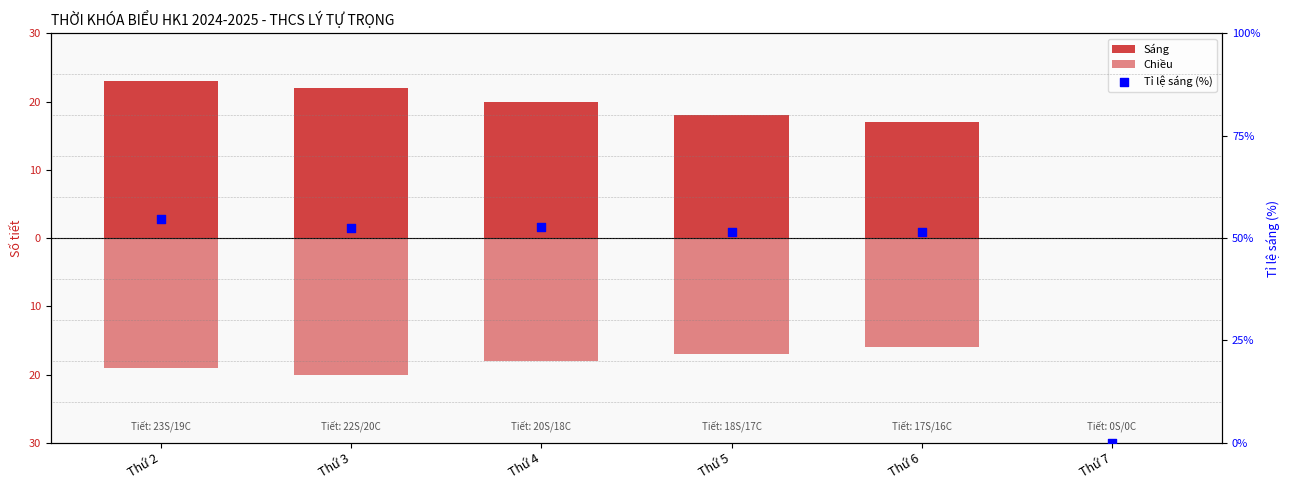

Which series has the largest Y range (max minus min)?

Tỉ lệ sáng (%)